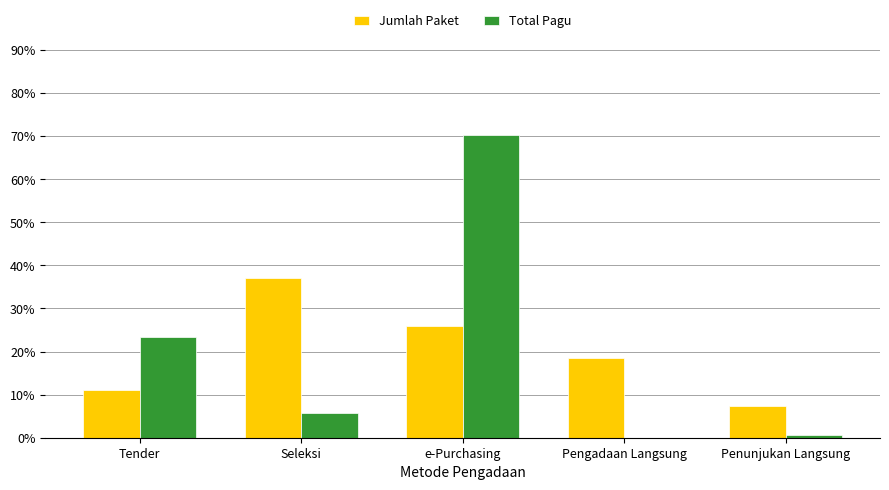

What is the label of the 4th bar from the right?

Seleksi